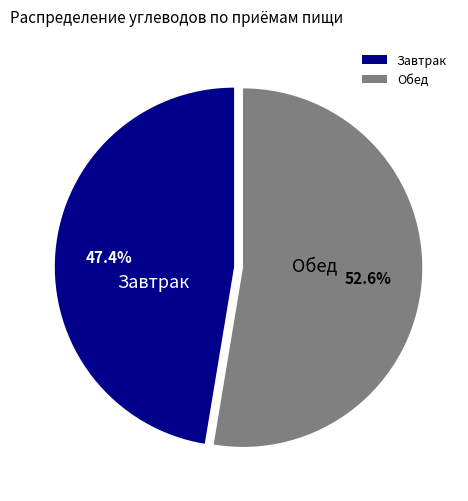

Do Обед and Завтрак together represent more than half of the pie?

Yes